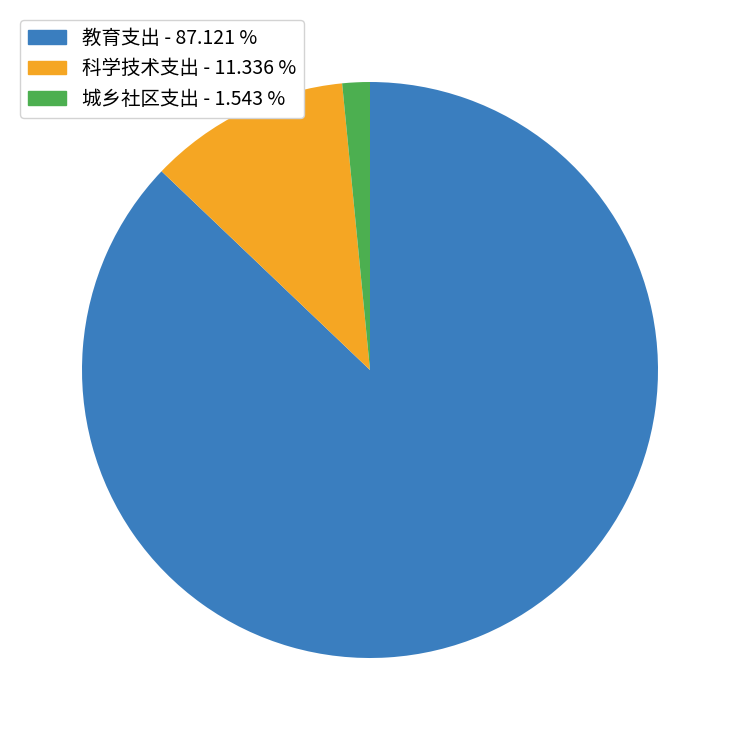

Which category has the smallest portion of the pie?

城乡社区支出